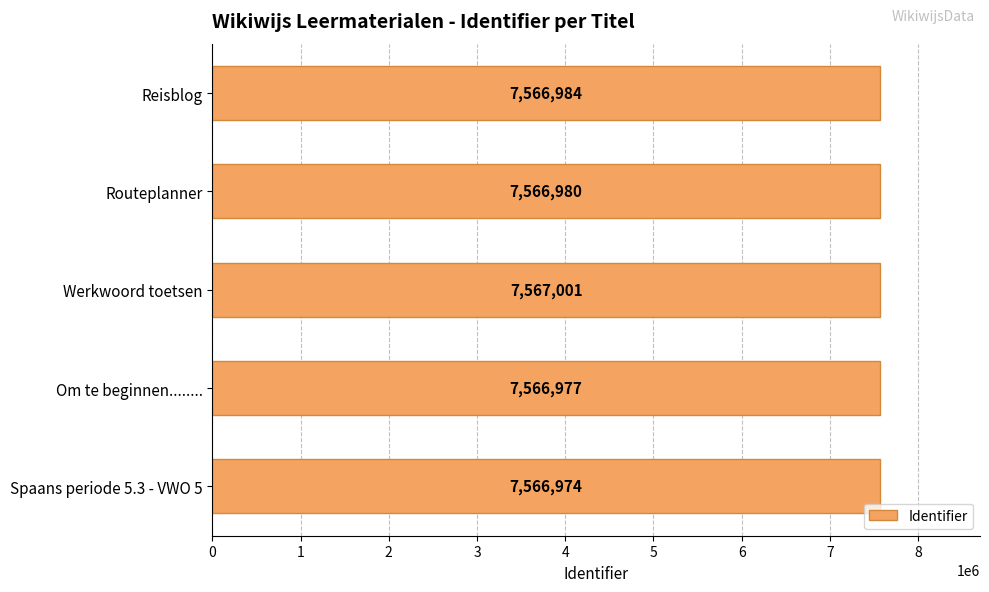

Approximately how many times larger is the value at Werkwoord toetsen compared to Spaans periode 5.3 - VWO 5?

1.0